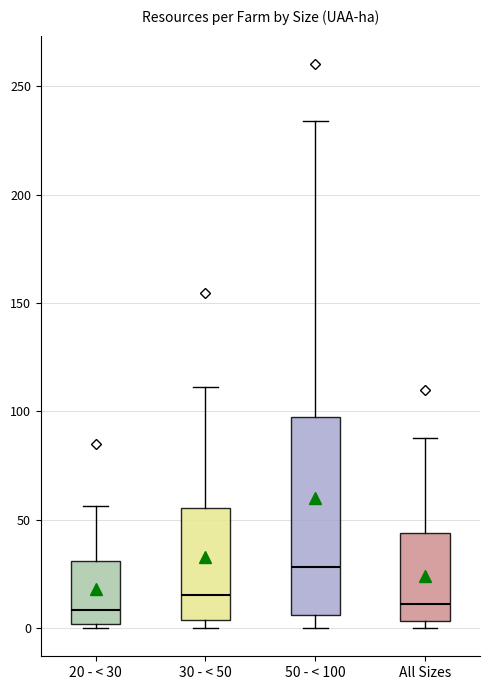

Reading left to right, read every box against the y-axis: the position of its median line, the range the box covers, and the ends of its whiskers. The values are not printed on the chart, so give them approximately, as read against the axis.

20 - < 30: median 10, box 0 to 30, whiskers 0 (just below the box's lower edge) to 55
30 - < 50: median 15, box 5 to 55, whiskers 0 to 110
50 - < 100: median 30, box 5 to 100, whiskers 0 to 235
All Sizes: median 10, box 5 to 45, whiskers 0 to 90